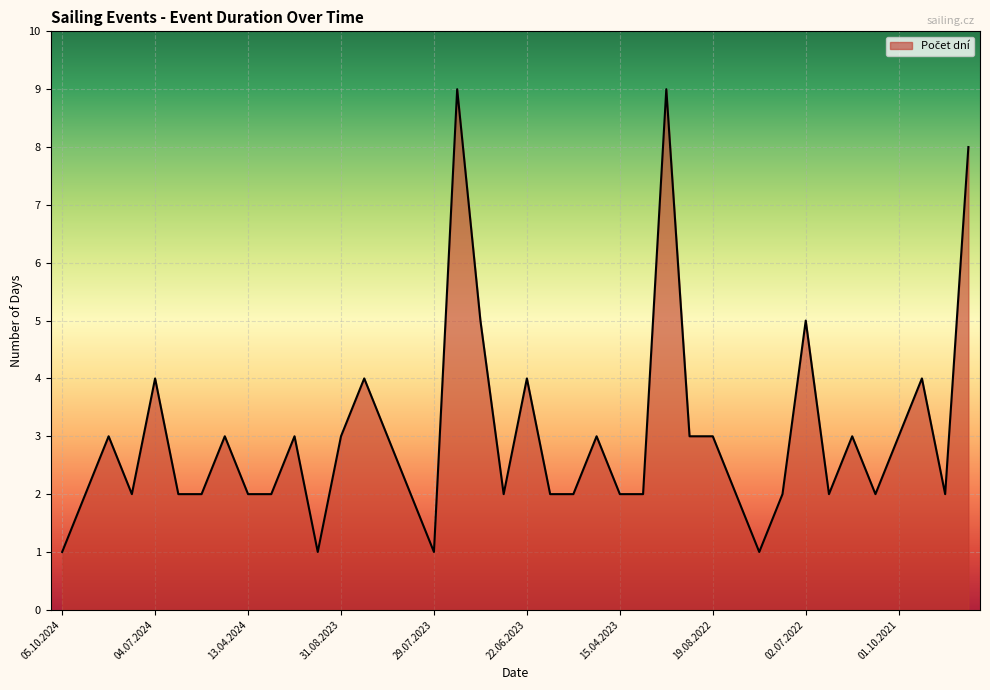

What is the difference between the maximum and minimum values?

8